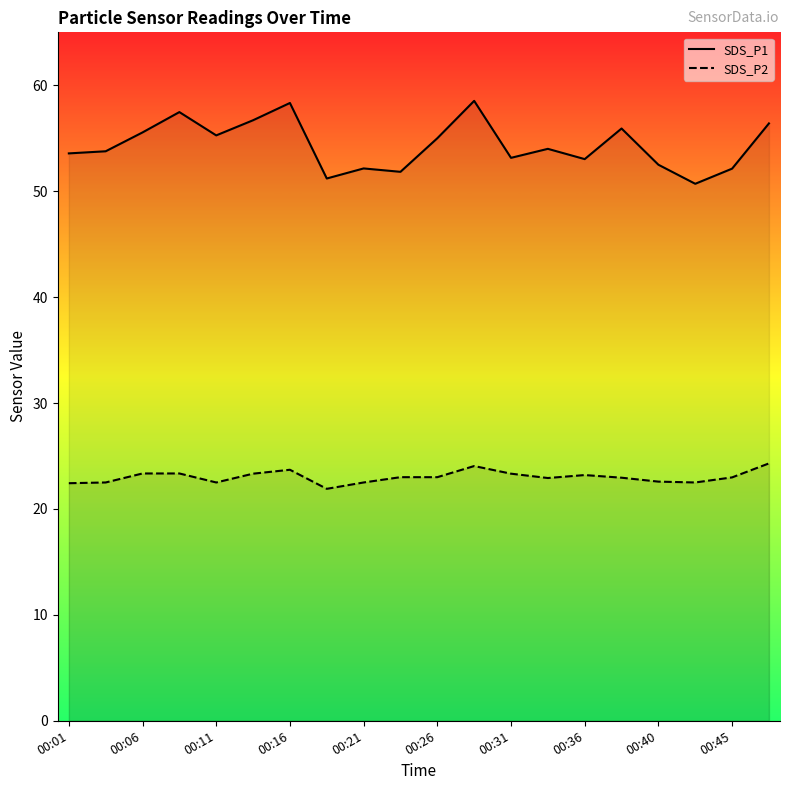

What is the value of the SDS_P2 point at the 12th from the left?

24.1